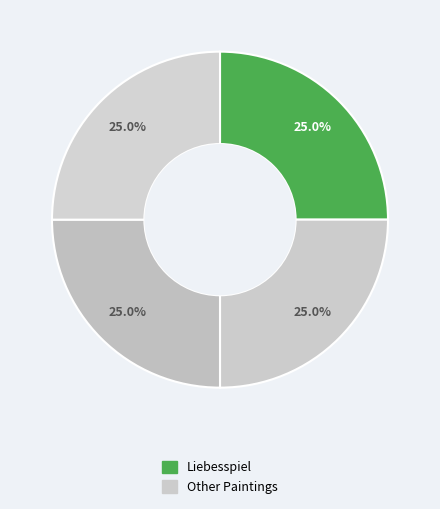

How many slices are in this pie chart?

4